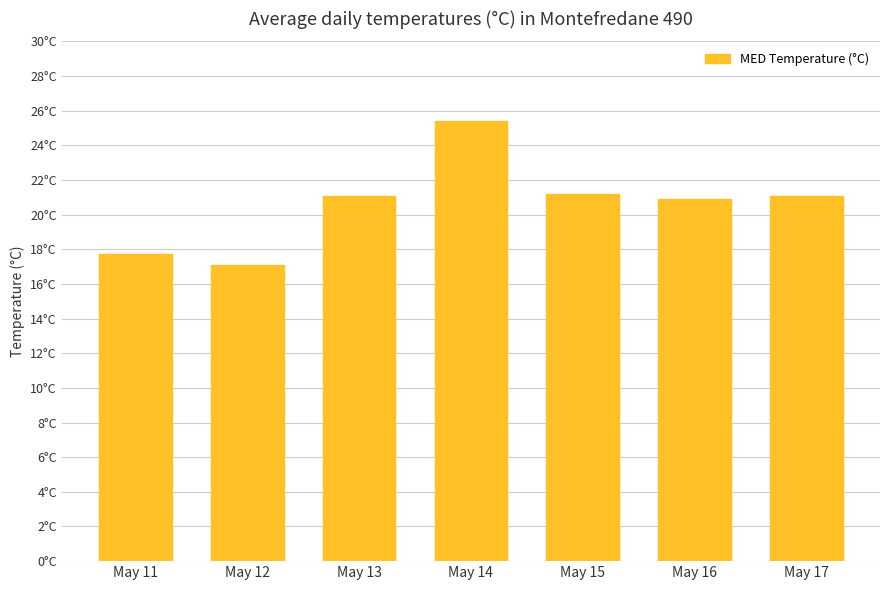

Are the bars horizontal?

No